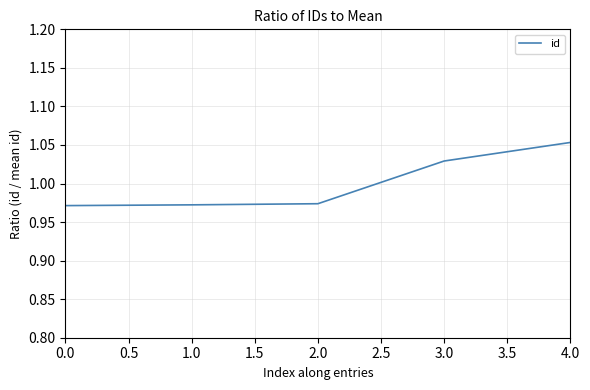

True or false: there are more than 1 points higher than both neighbors.

False